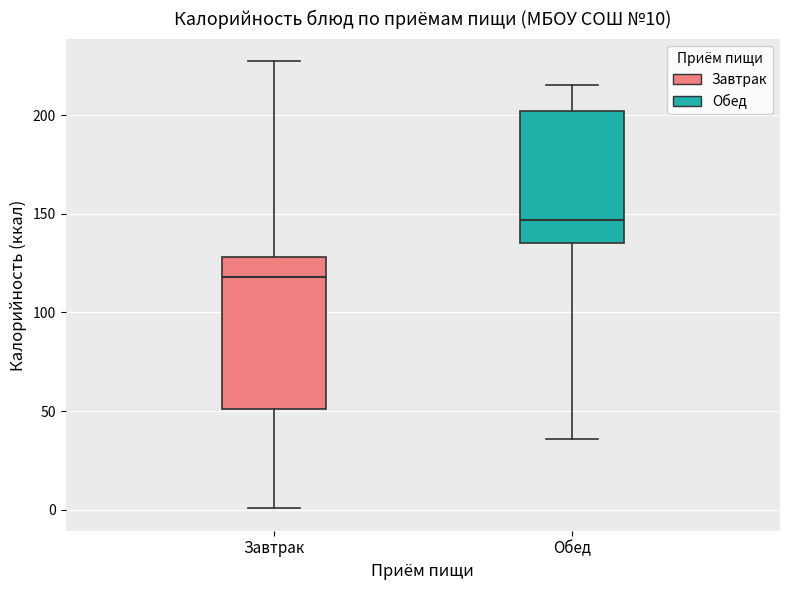

Which box's median line is the lowest?

Завтрак